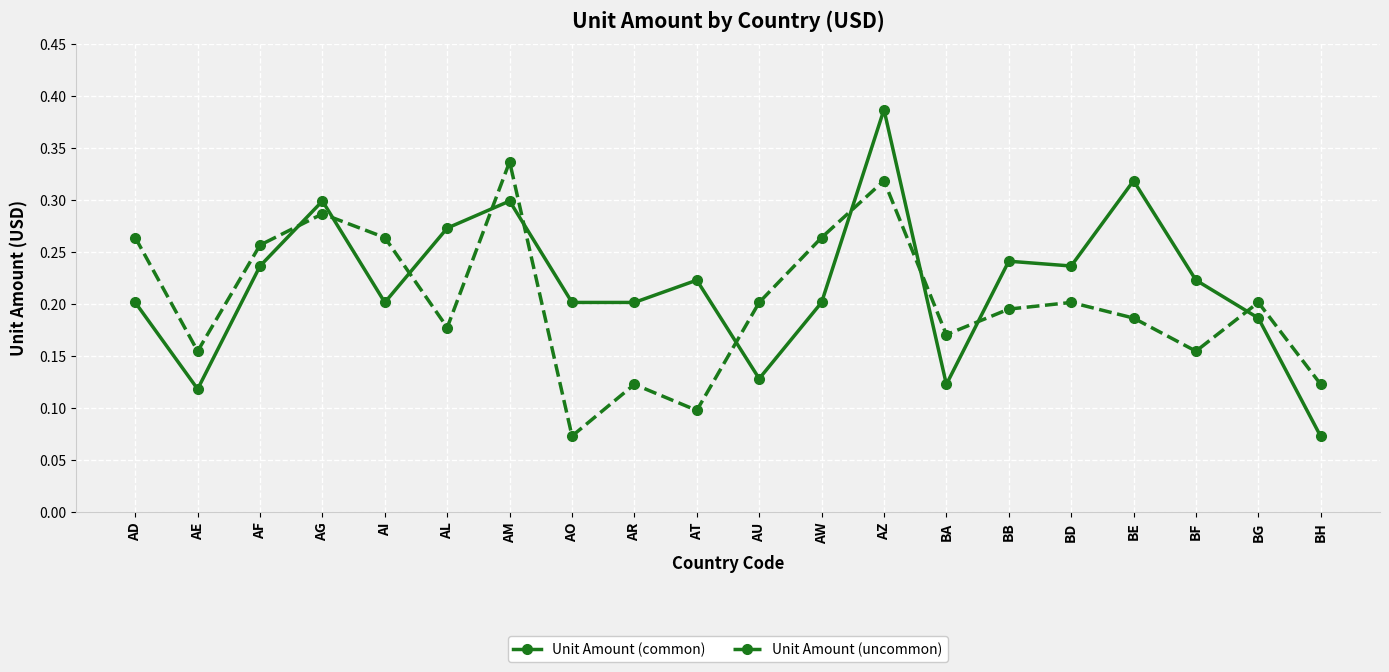

True or false: Unit Amount (uncommon) and Unit Amount (common) cross at least once.

True